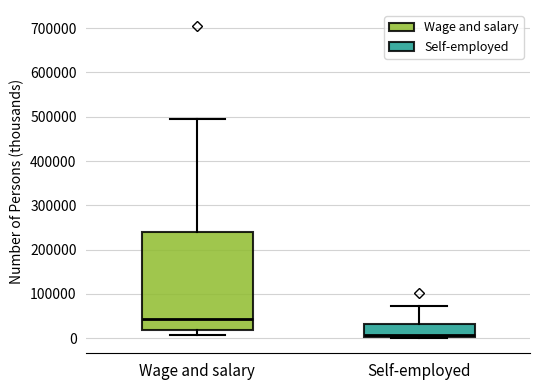

Where does the upper whisker of the box for Wage and salary end on the y-axis? The values are not printed on the chart, so give them approximately, as read against the axis.

490000